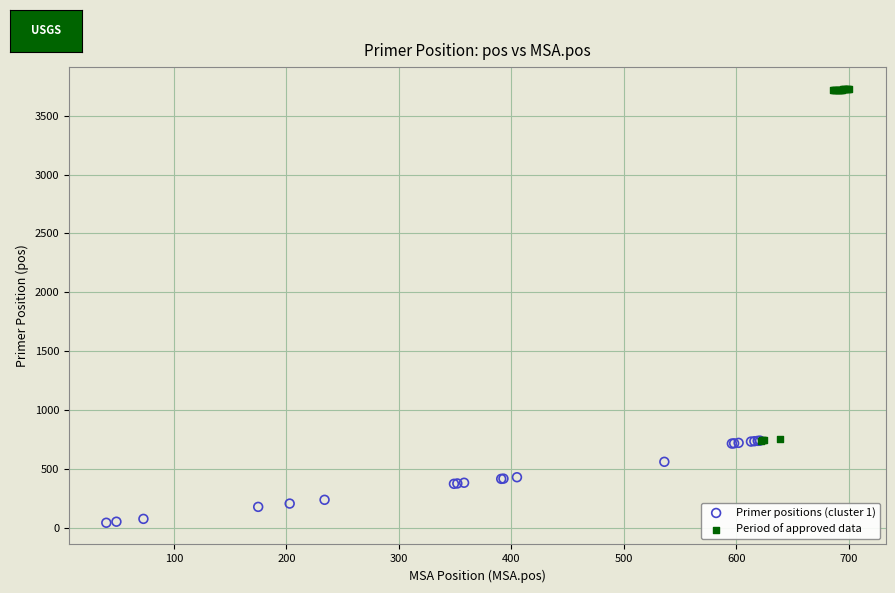

Which series has the widest spread of Y values?

Period of approved data